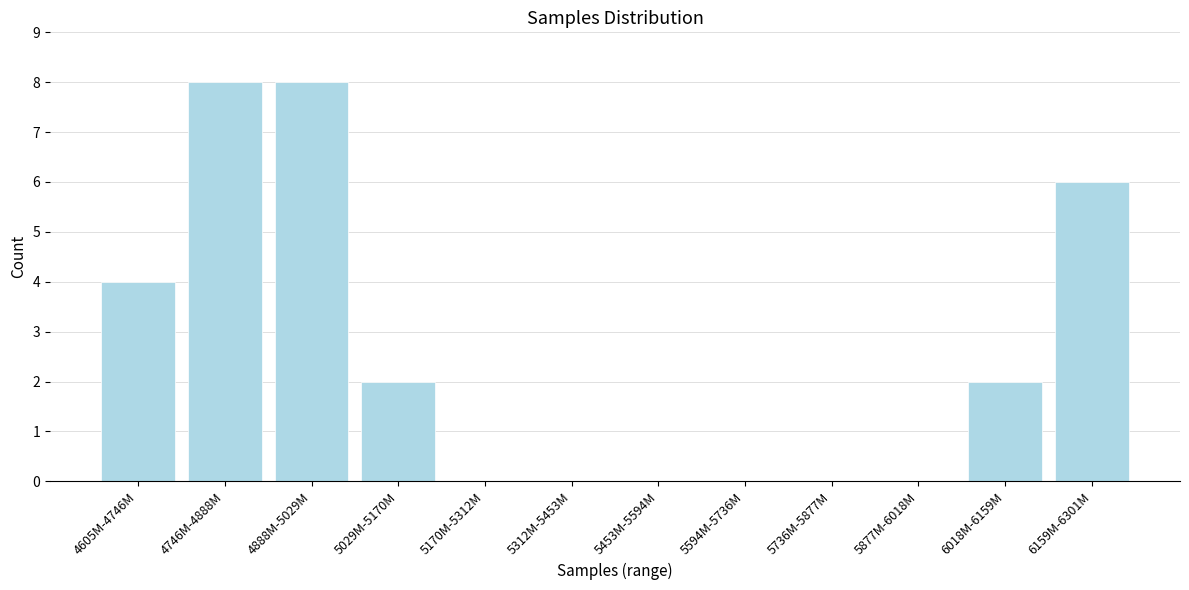

Reading left to right, extract all data points from this chart.

4605M-4746M=4	4746M-4888M=8	4888M-5029M=8	5029M-5170M=2	5170M-5312M=0	5312M-5453M=0	5453M-5594M=0	5594M-5736M=0	5736M-5877M=0	5877M-6018M=0	6018M-6159M=2	6159M-6301M=6